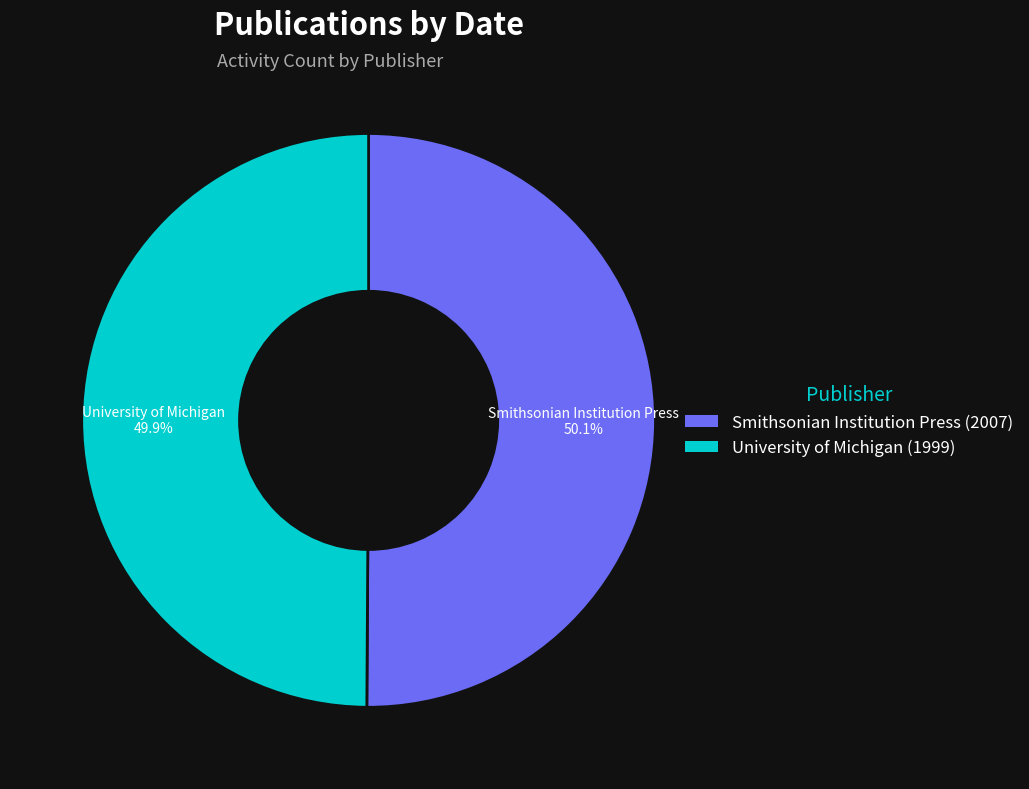

Does any single category account for the majority?

Yes